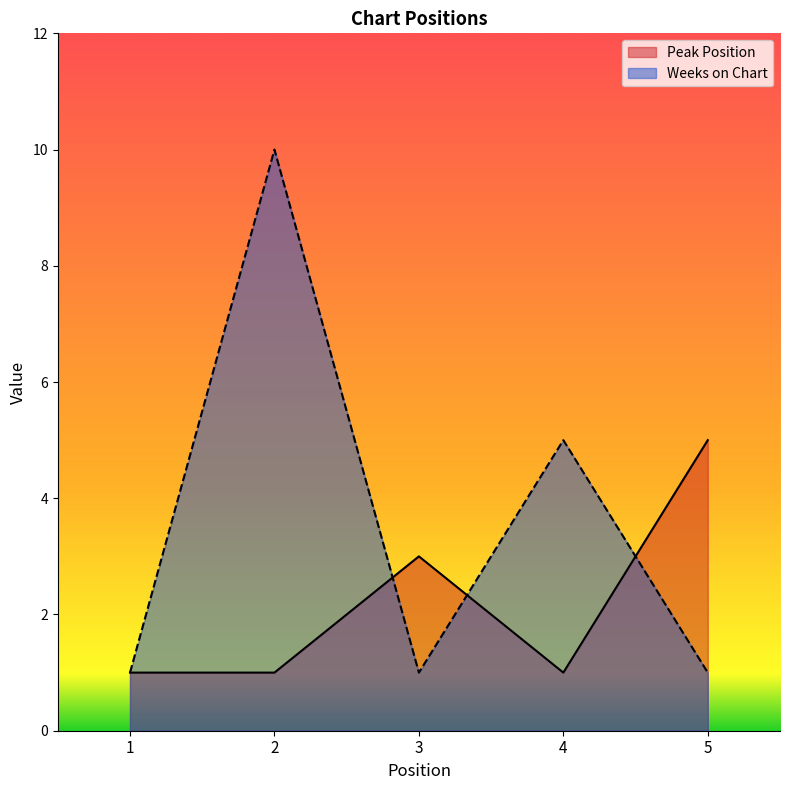

How many categories are shown in the chart?

5